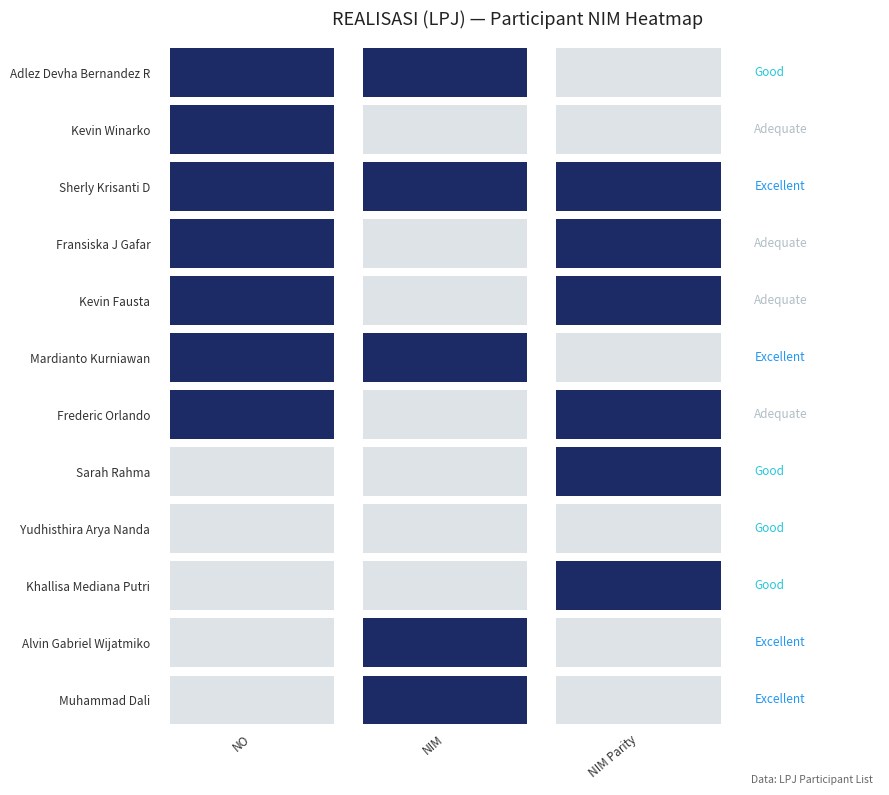

How many data points in nim_values are above 2001581873?

5